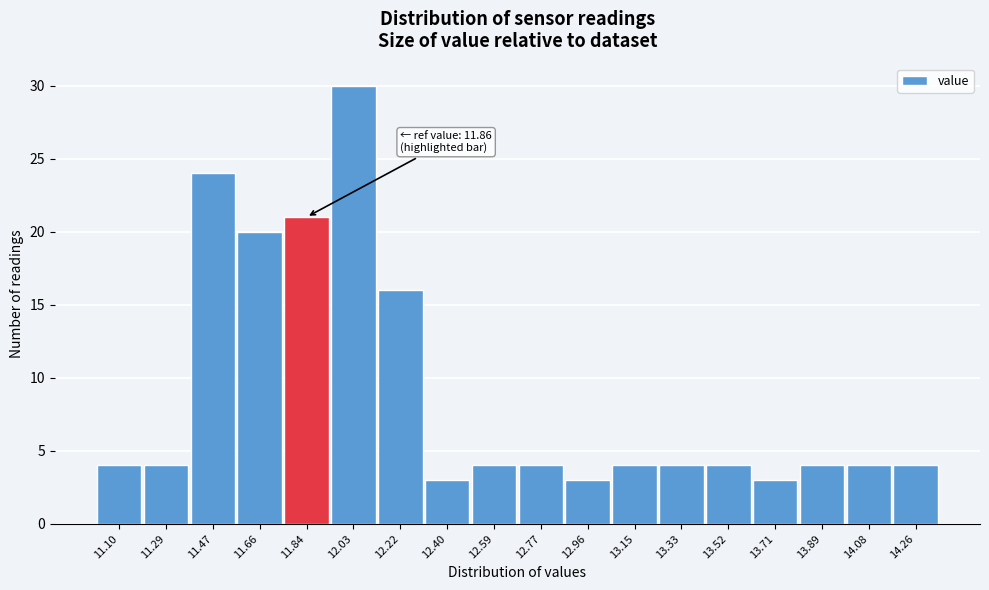

Reading right to left, list all the values displayed in this chart.

4	4	4	3	4	4	4	3	4	4	3	16	30	21	20	24	4	4